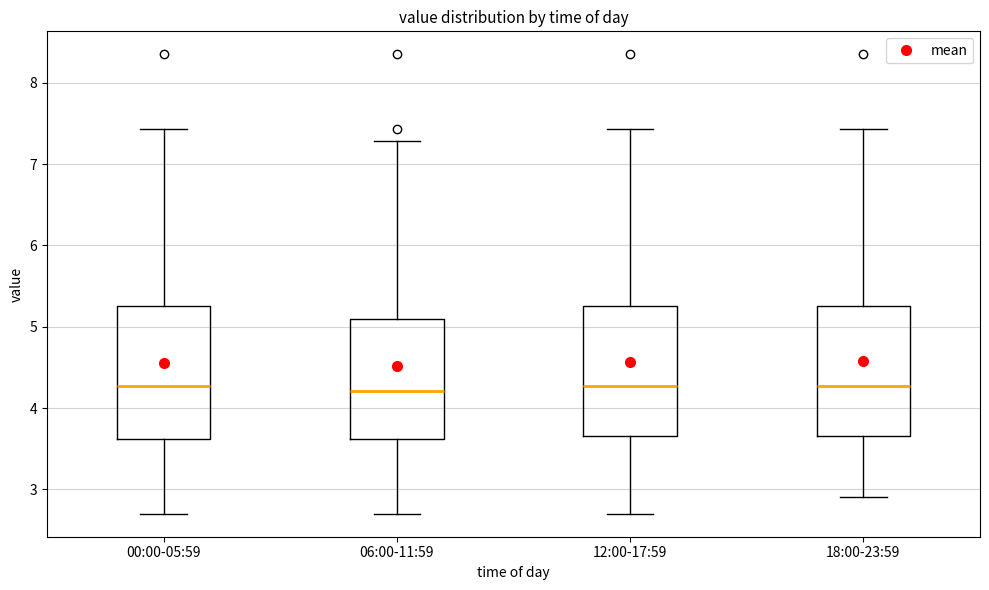

Reading left to right, read every box against the y-axis: the position of its median line, the range the box covers, and the ends of its whiskers. The values are not printed on the chart, so give them approximately, as read against the axis.

00:00-05:59: median 4.3, box 3.6 to 5.3, whiskers 2.7 to 7.4
06:00-11:59: median 4.2, box 3.6 to 5.1, whiskers 2.7 to 7.3
12:00-17:59: median 4.3, box 3.7 to 5.3, whiskers 2.7 to 7.4
18:00-23:59: median 4.3, box 3.7 to 5.3, whiskers 2.9 to 7.4